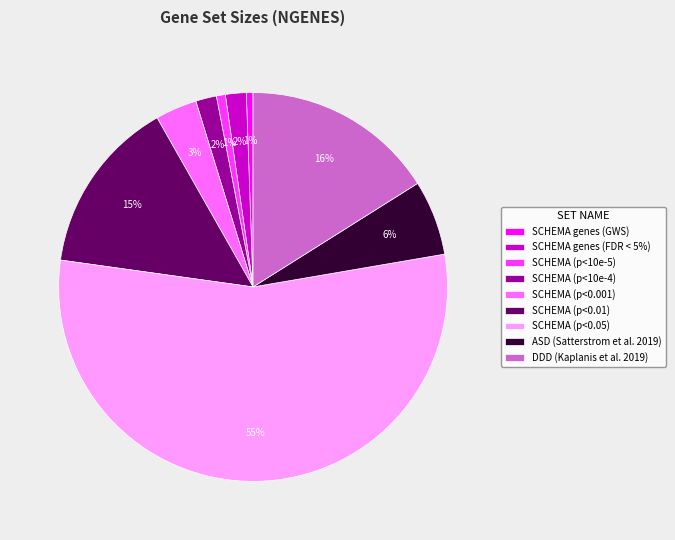

What is the largest slice in the pie chart?

SCHEMA (p<0.05)